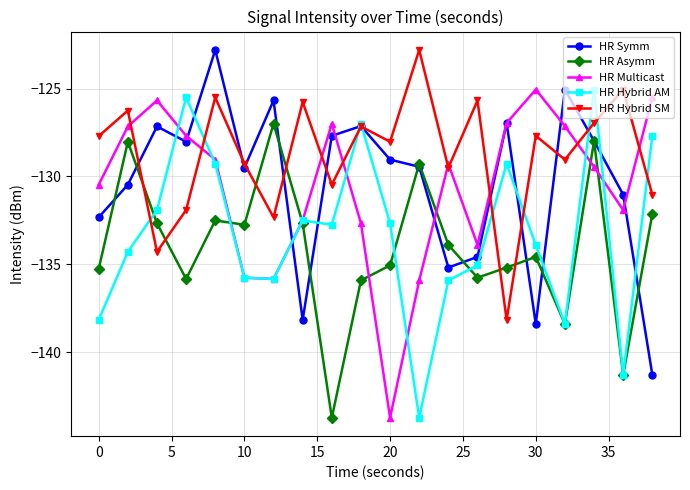

How many interior local valleys does the HR Multicast series have?

4